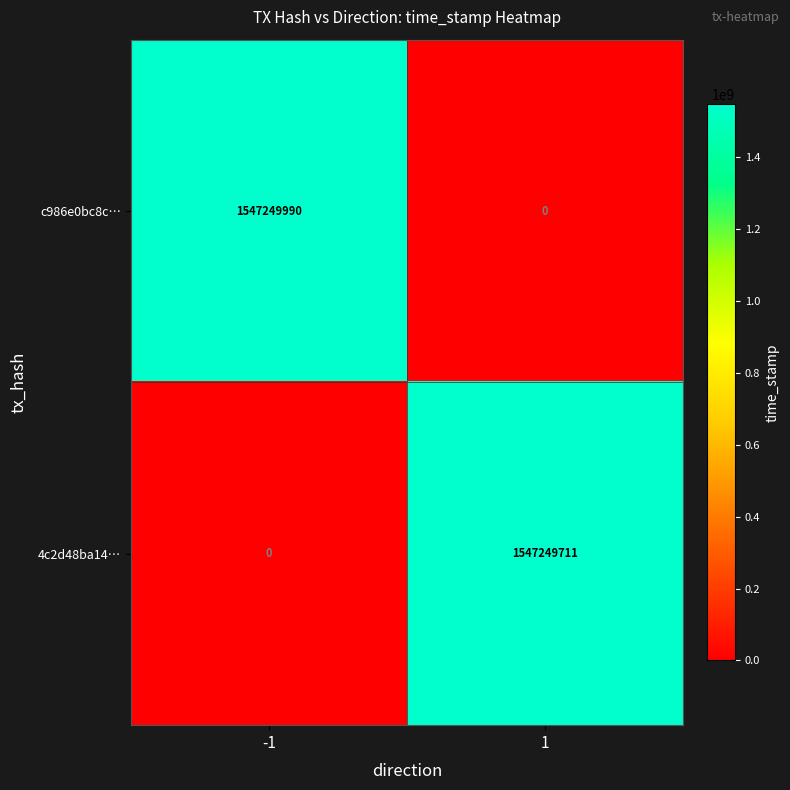

List the series in order of their peak value, highest first.

c986e0bc8c…, 4c2d48ba14…